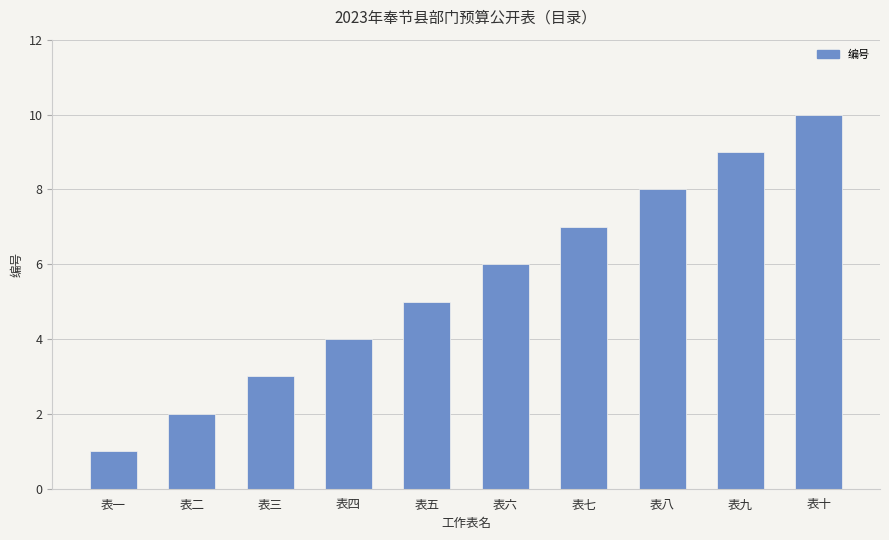

Is it true that the value at 表四 is 4?

True